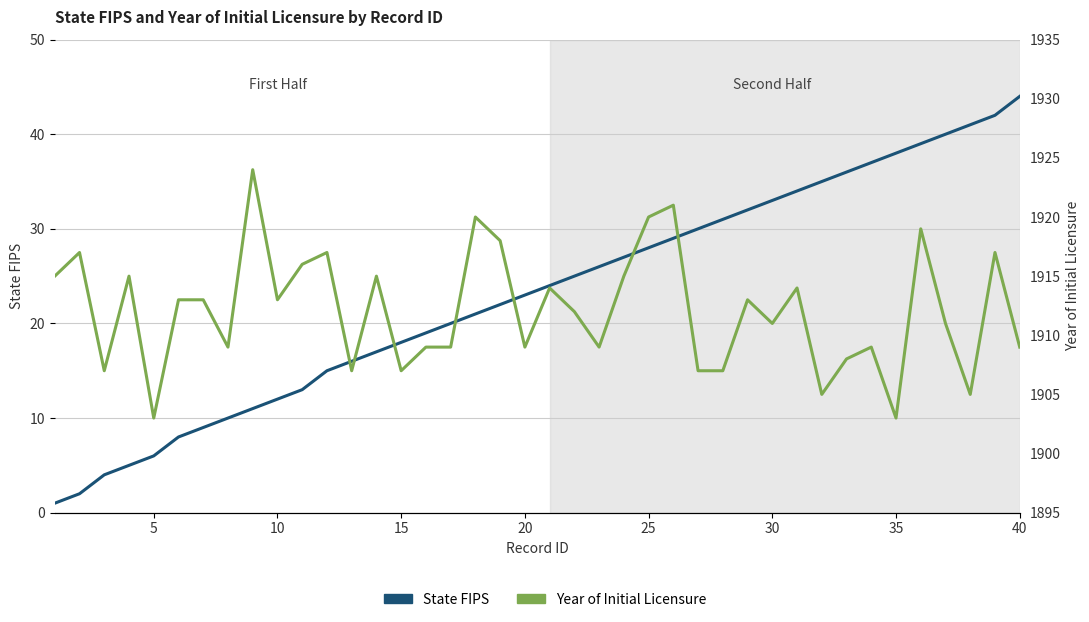

Is the value of Year of Initial Licensure at 35 greater than the value of State FIPS at 30?

Yes